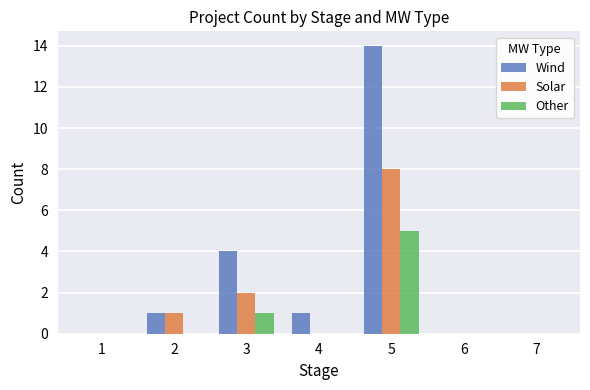

Is it true that Other equals 0 at 7?

True